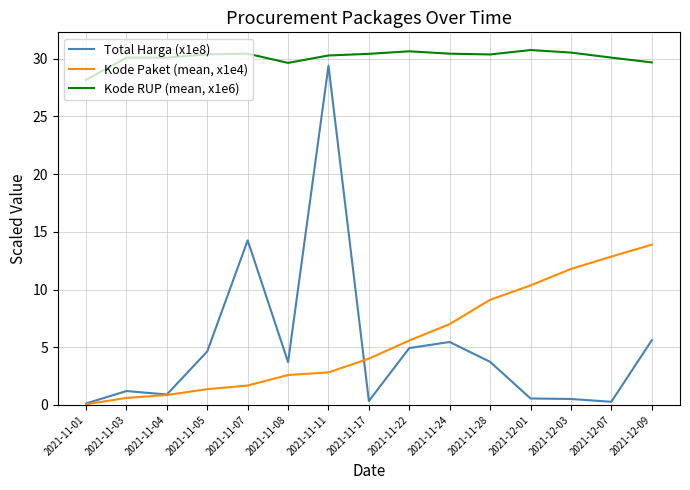

Is the value of Kode RUP (mean, x1e6) at 2021-12-01 greater than the value of Total Harga (x1e8) at 2021-12-07?

Yes